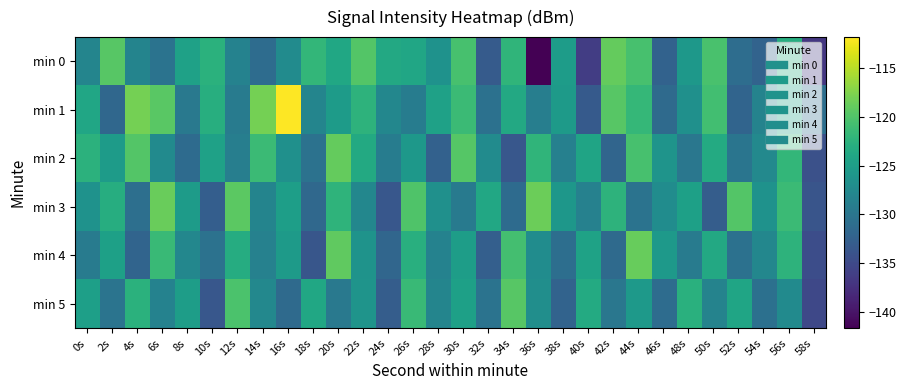

Between 28s and 18s, which is larger?

18s